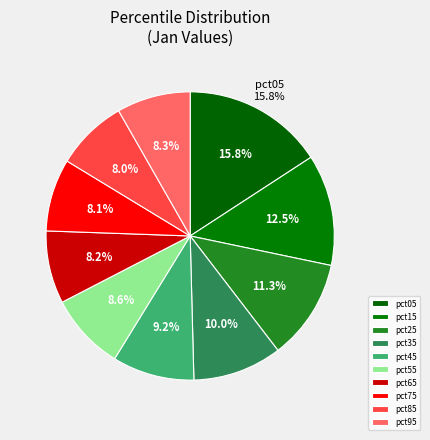

What is the total percentage of pct45 and pct35?

19.2%